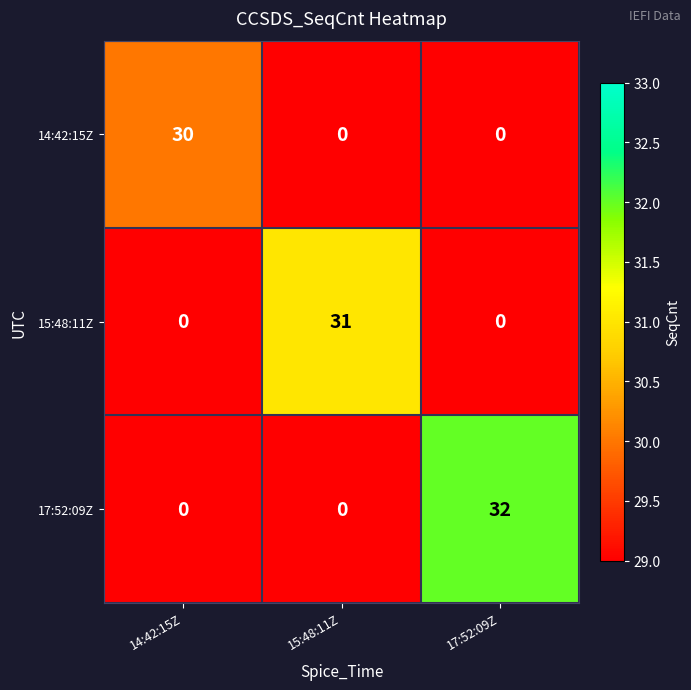

Rank the series by their average value, from lowest to highest.

14:42:15Z, 15:48:11Z, 17:52:09Z